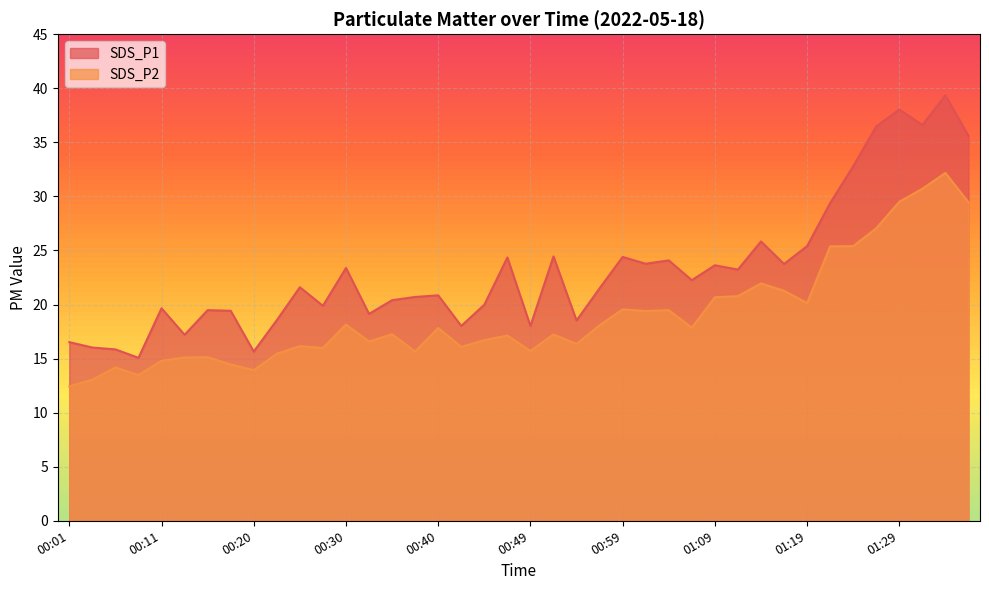

How many interior local valleys does the SDS_P1 series have?

13